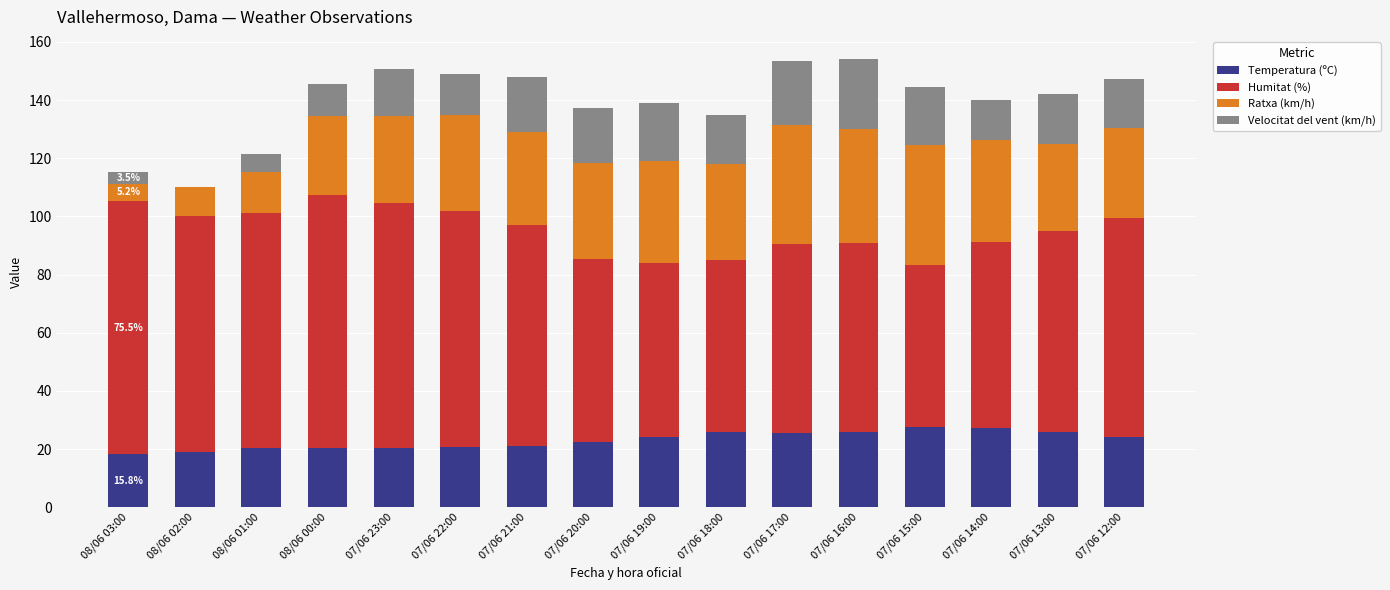

What is the total value across all series at 07/06 14:00?

140.1